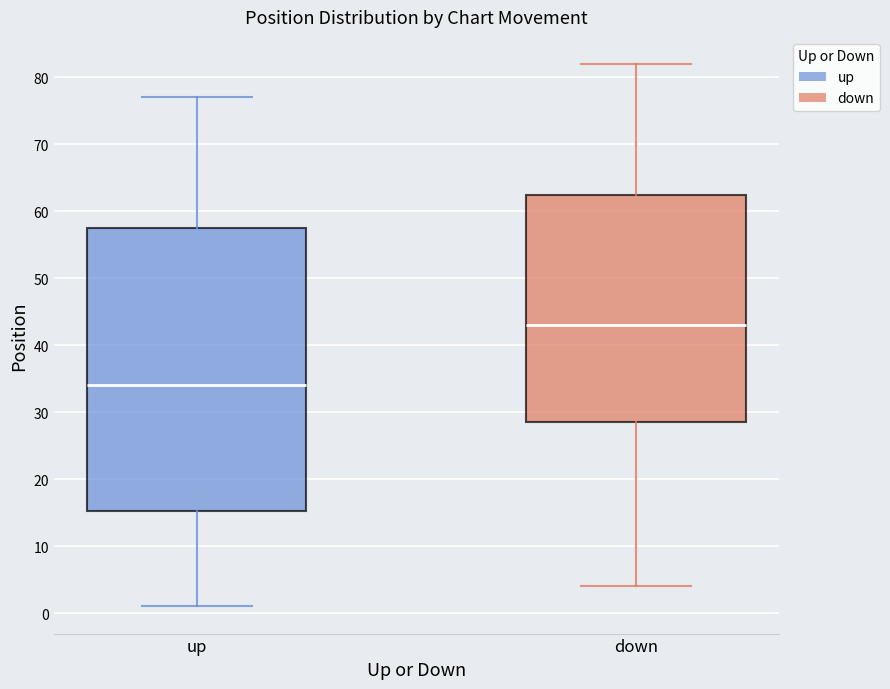

Reading left to right, transcribe this box plot: for each box, give where its median line is, the range the box spans, and where its two whiskers end, as read against the y-axis. The values are not printed on the chart, so give them approximately, as read against the axis.

up: median 34, box 15 to 58, whiskers 1 to 77
down: median 43, box 29 to 63, whiskers 4 to 82